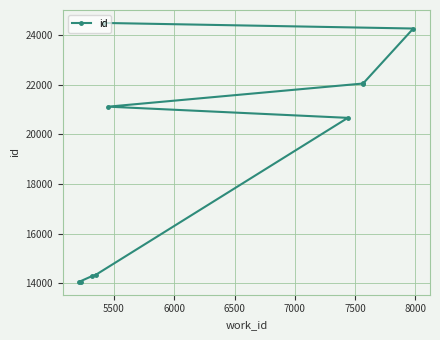

Reading right to left, list all the values displayed in this chart.

24493	24268	22053	22051	21117	20666	14342	14287	14061	14056